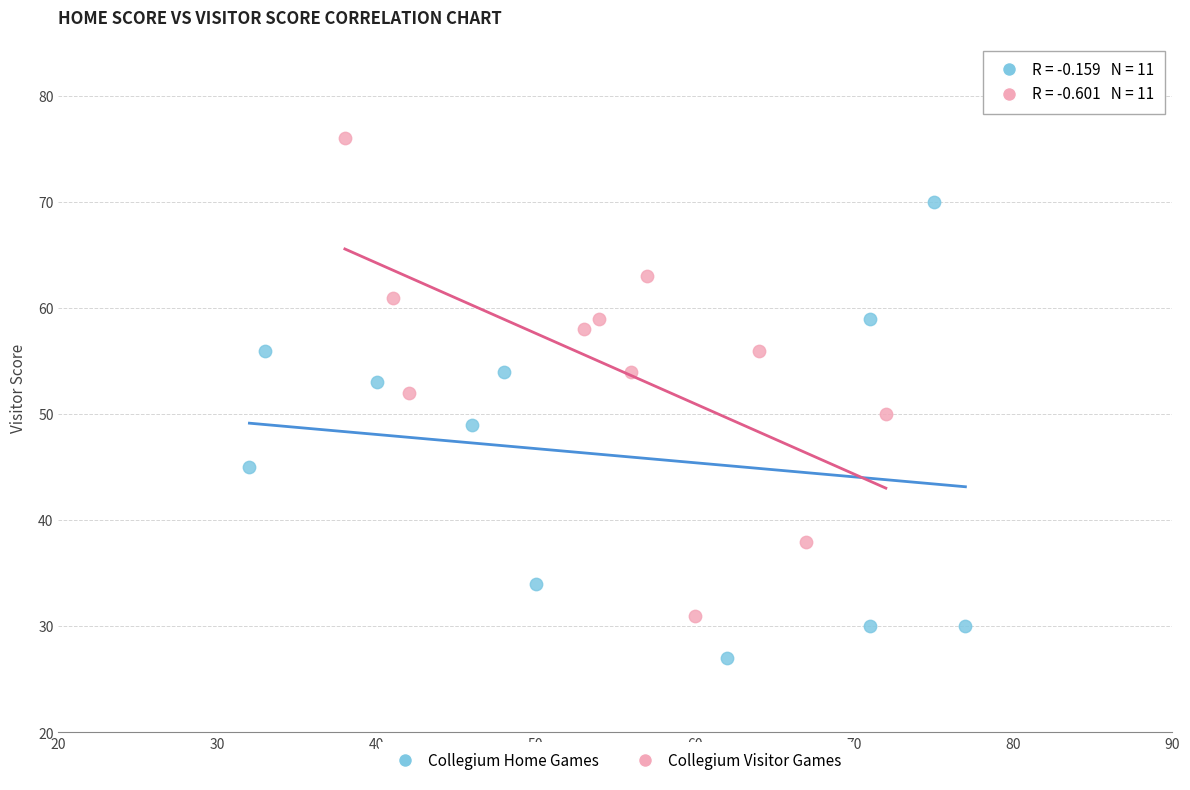

Which series contains the lowest Y value?

Collegium Home Games